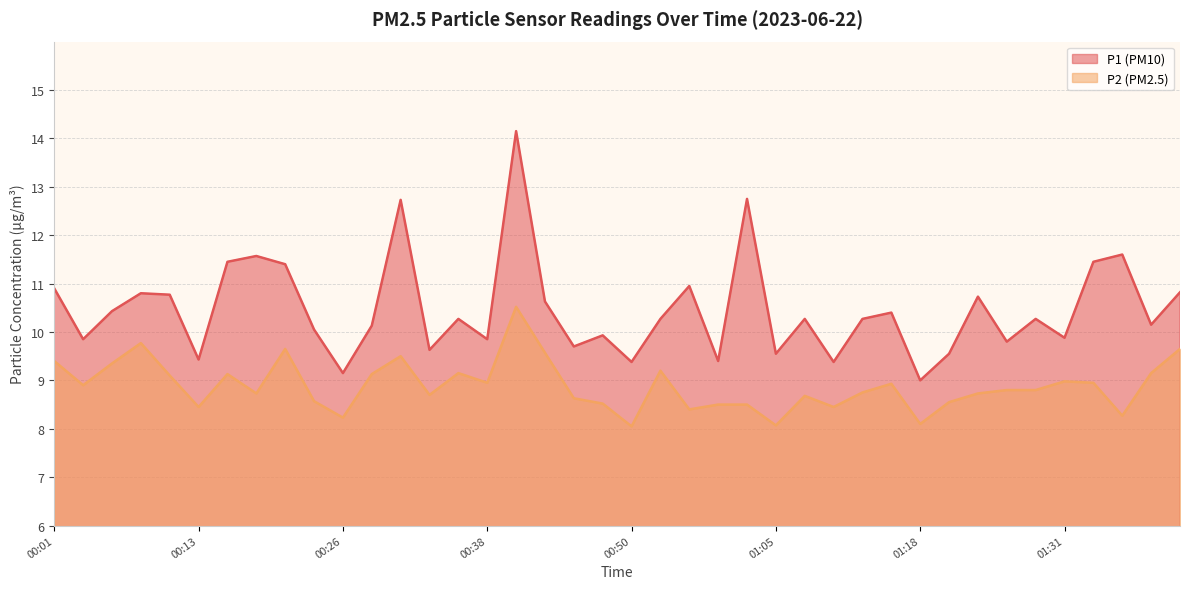

Is it true that P2 equals 8.3 at 01:36?

True